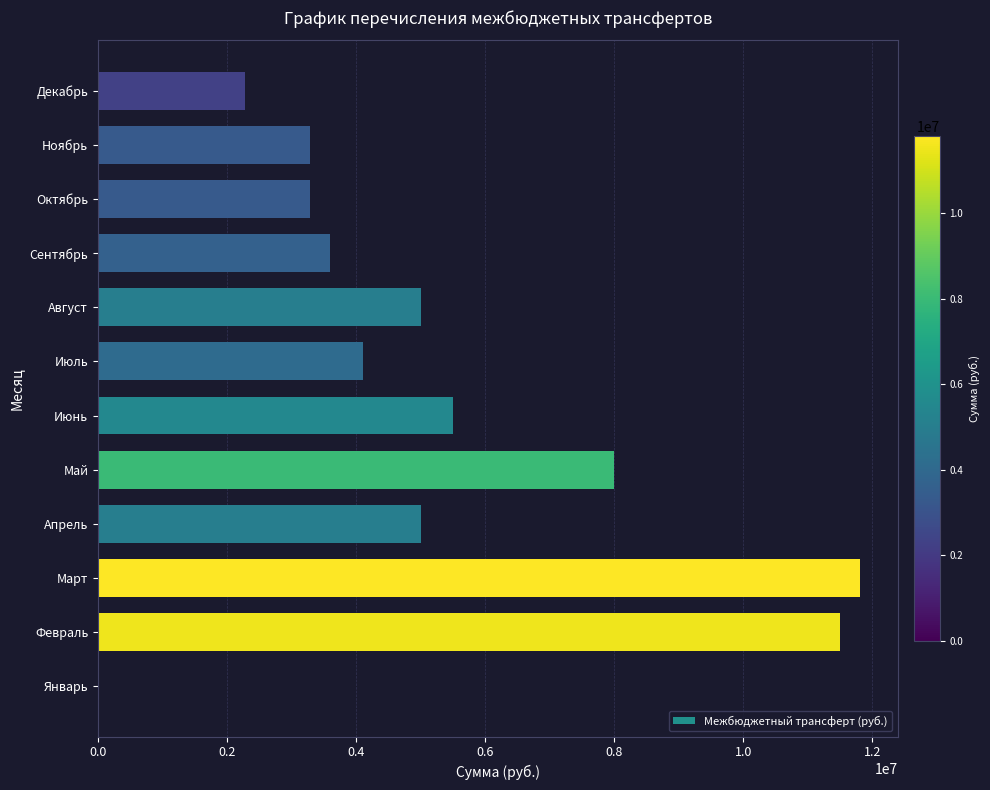

Which category has the highest value across all series?

Март